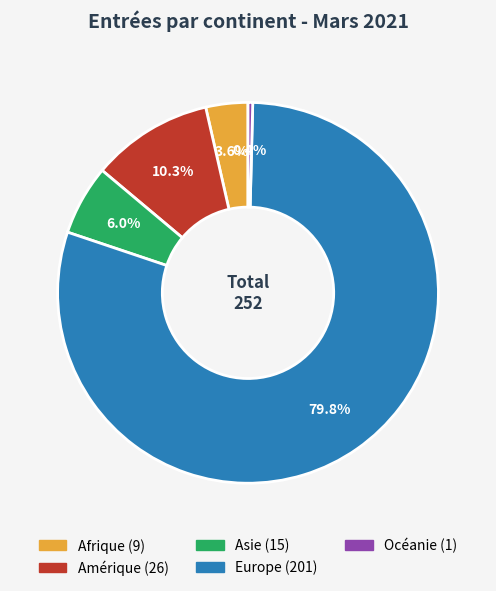

Rank the categories by value from highest to lowest.

Europe, Amérique, Asie, Afrique, Océanie